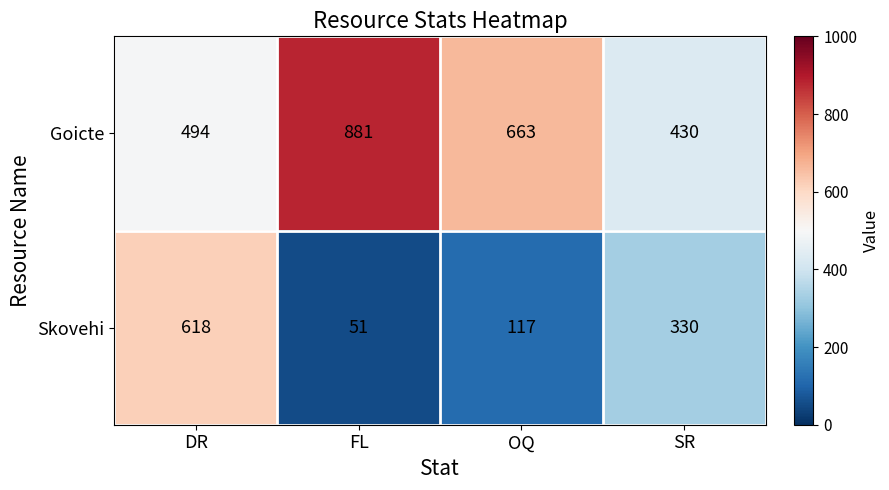

What is the average value of the Goicte series?

617